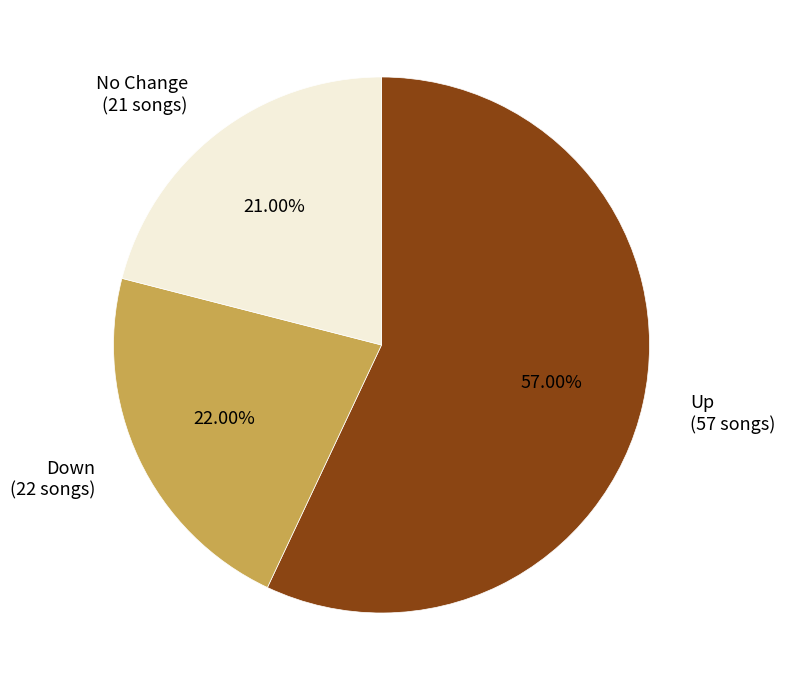

Rank the categories by value from lowest to highest.

No Change (21 songs), Down (22 songs), Up (57 songs)